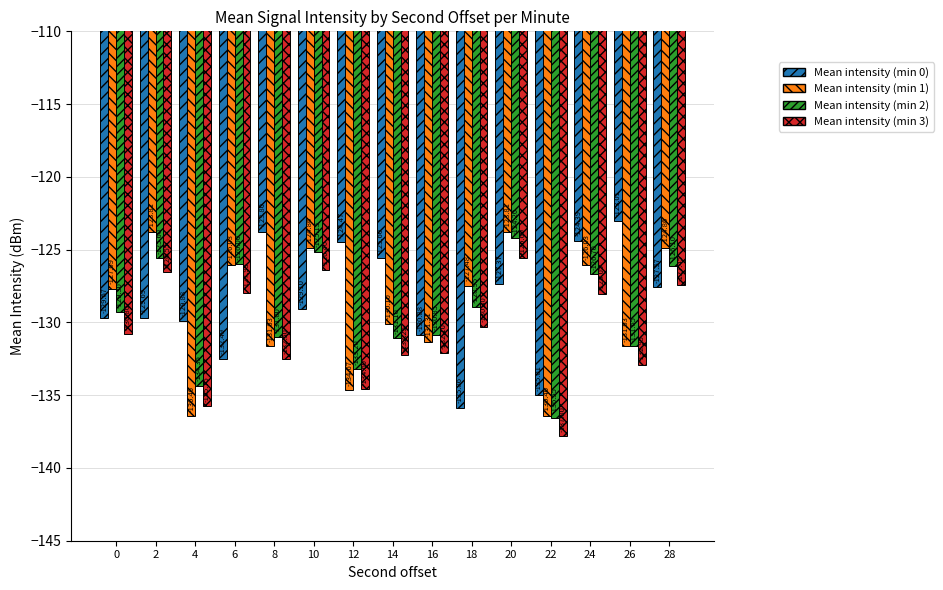

Which category has the highest value across all series?

26